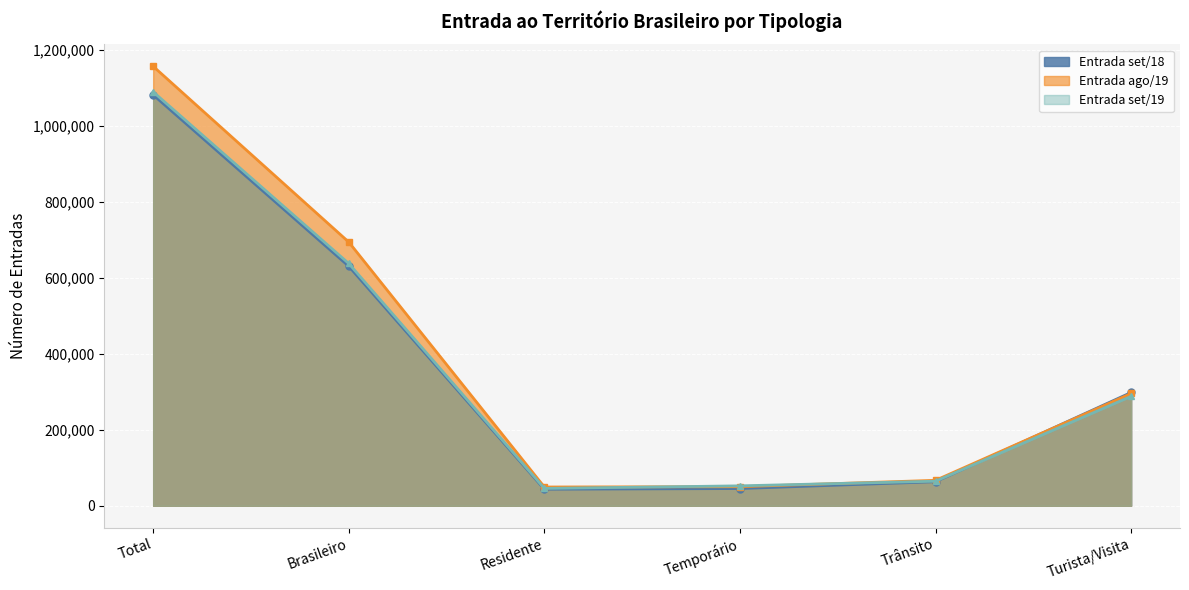

What is the sum of all Entrada set/19 values?

2177737